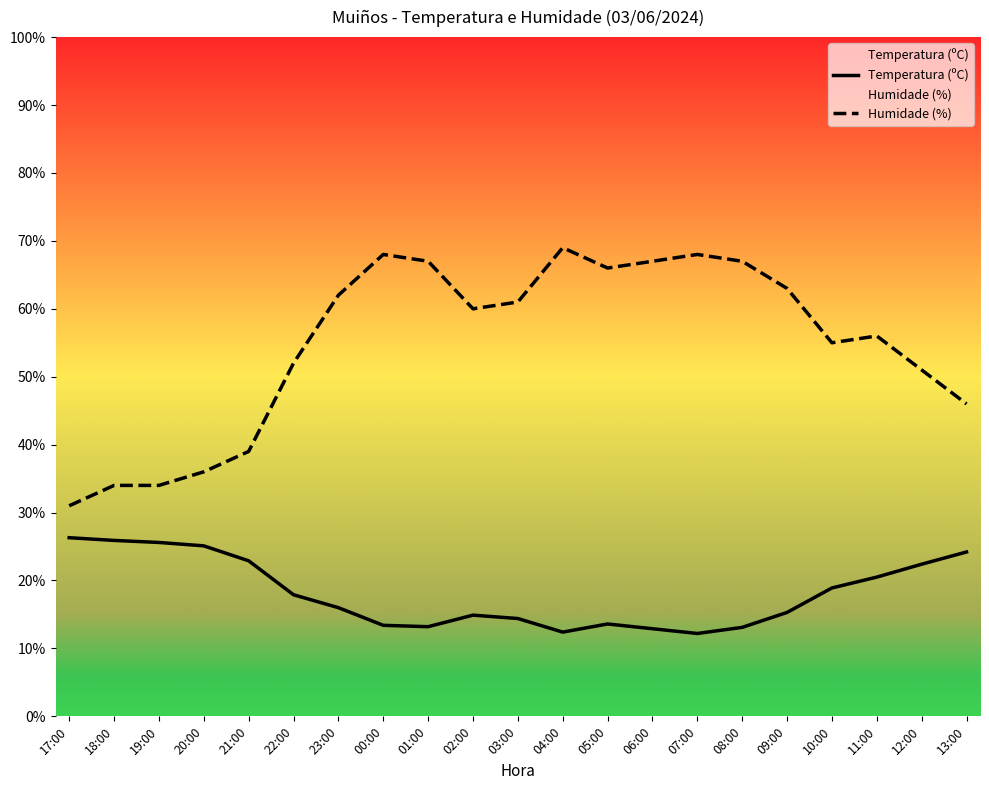

What is the total value across all series at 12:00?

73.4